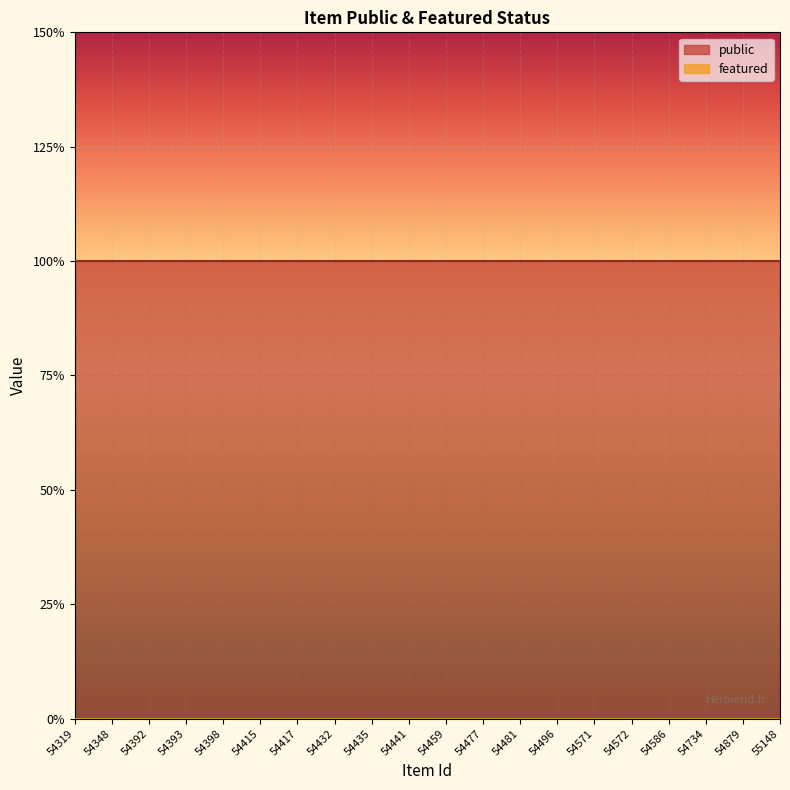

Reading left to right, what are all the values shown in this chart?

public: 54319=1	54348=1	54392=1	54393=1	54398=1	54415=1	54417=1	54432=1	54435=1	54441=1	54459=1	54477=1	54481=1	54496=1	54571=1	54572=1	54586=1	54734=1	54879=1	55148=1
featured: 54319=0	54348=0	54392=0	54393=0	54398=0	54415=0	54417=0	54432=0	54435=0	54441=0	54459=0	54477=0	54481=0	54496=0	54571=0	54572=0	54586=0	54734=0	54879=0	55148=0